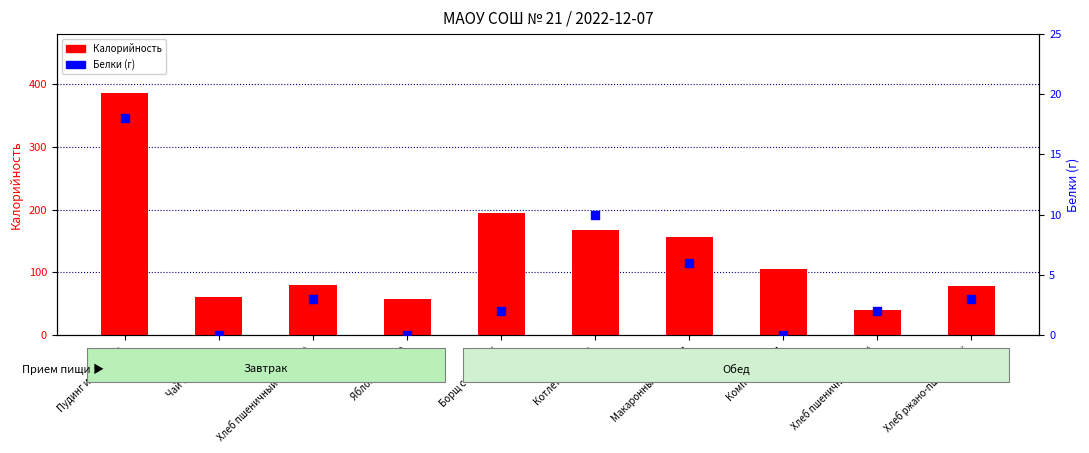

Which series has the largest total across all categories?

Калорийность